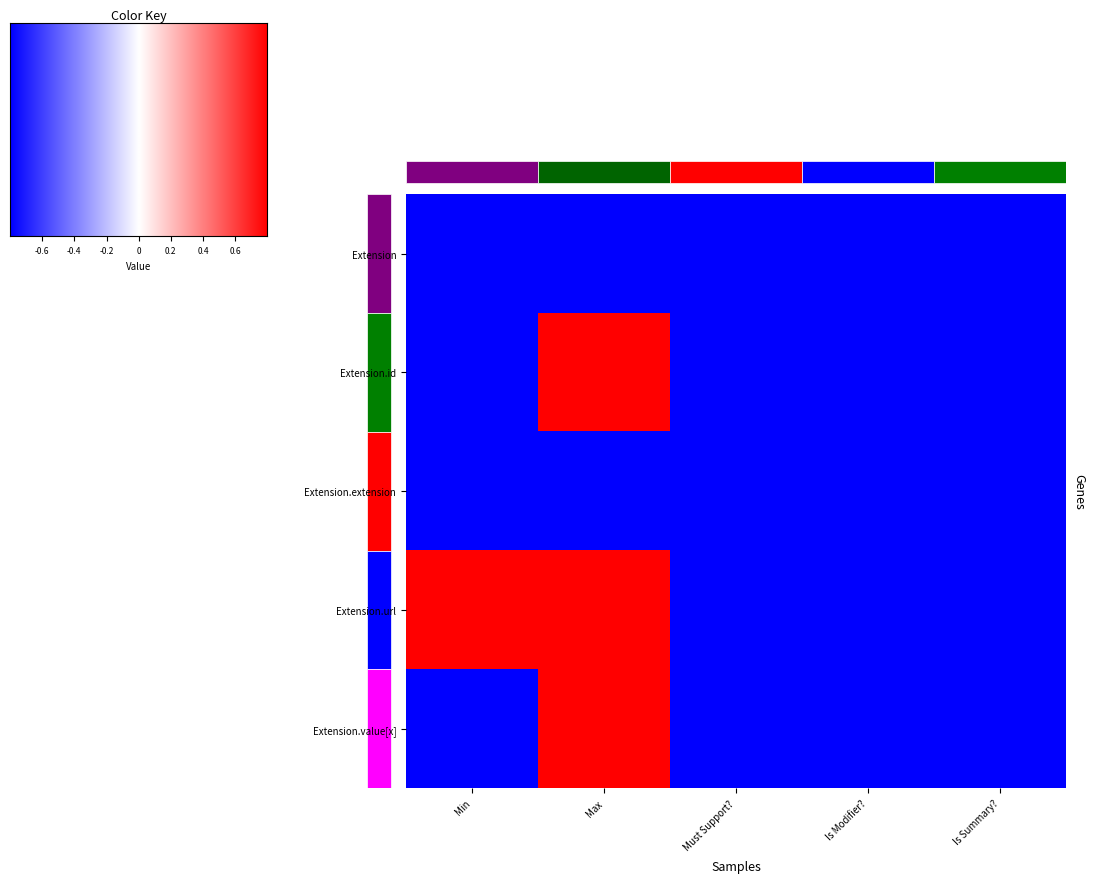

Reading right to left, what are all the values shown in this chart?

Extension: Is Summary?=0	Is Modifier?=0	Must Support?=0	Max=0	Min=0
Extension.id: Is Summary?=0	Is Modifier?=0	Must Support?=0	Max=1	Min=0
Extension.extension: Is Summary?=0	Is Modifier?=0	Must Support?=0	Max=0	Min=0
Extension.url: Is Summary?=0	Is Modifier?=0	Must Support?=0	Max=1	Min=1
Extension.value[x]: Is Summary?=0	Is Modifier?=0	Must Support?=0	Max=1	Min=0